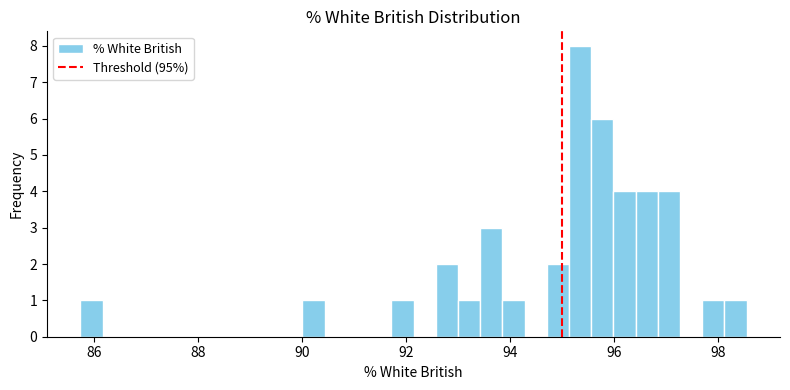

Read against the x-axis, roughly where is the centre of the tallest bar?

95.4